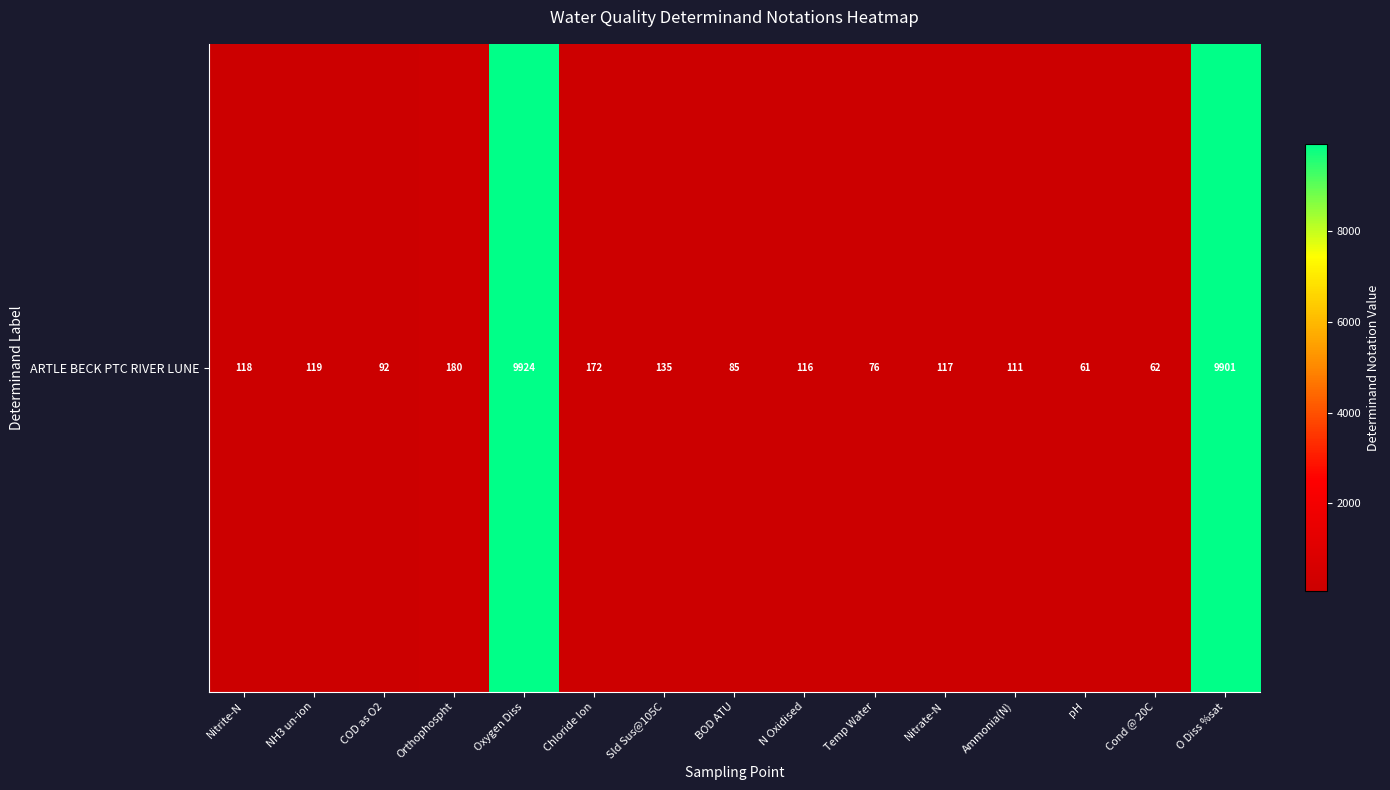

Where does the data first go above 117?

Nitrite-N